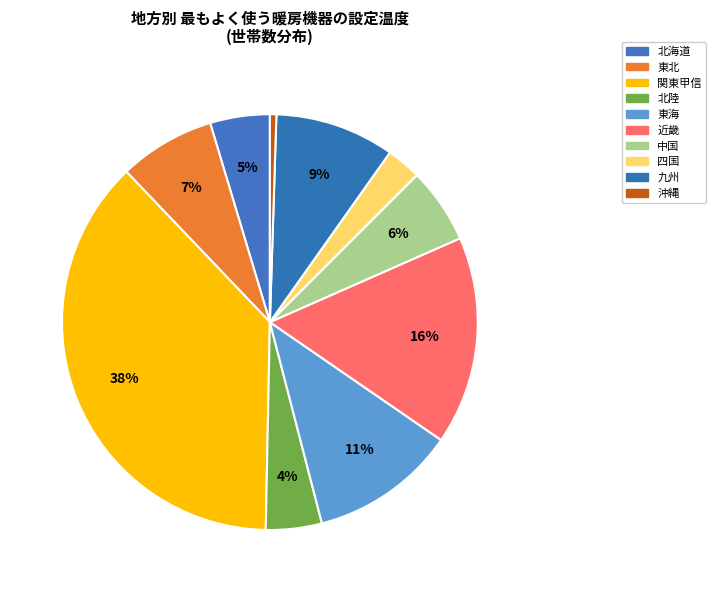

Is it true that 四国 is 3% of the pie?

True